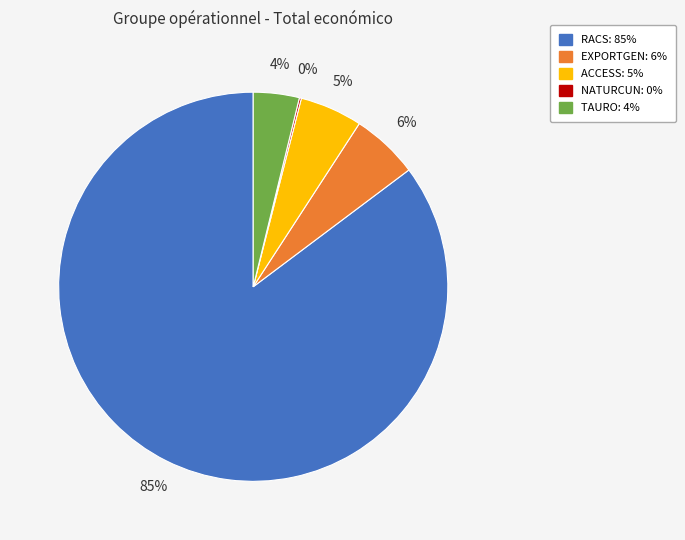

What is the largest slice in the pie chart?

RACS